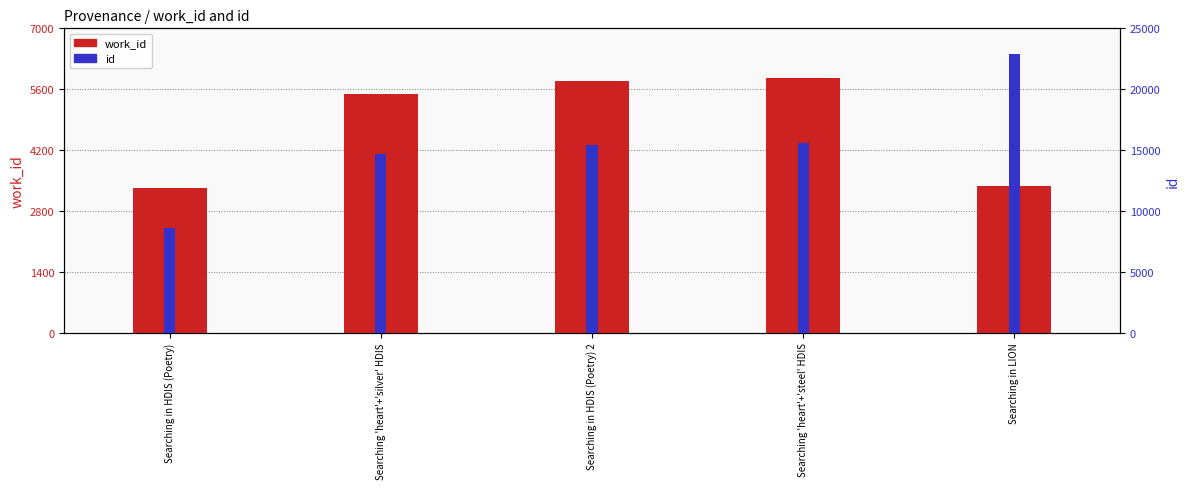

Are the bars horizontal?

No